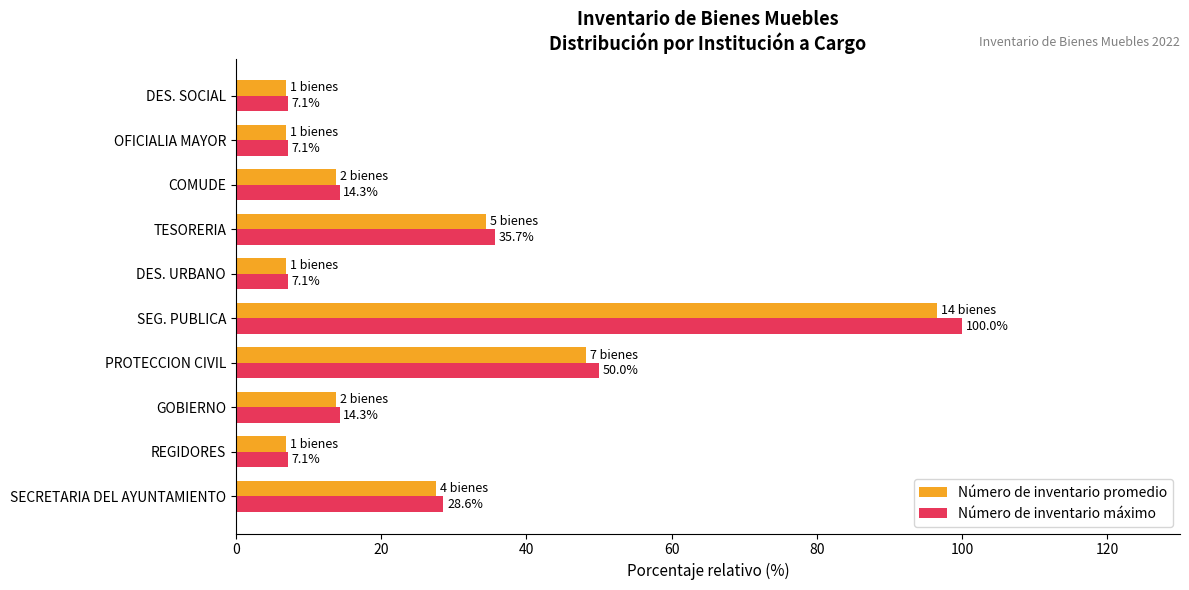

At which label is Número de inventario máximo closest to 53?

PROTECCION CIVIL